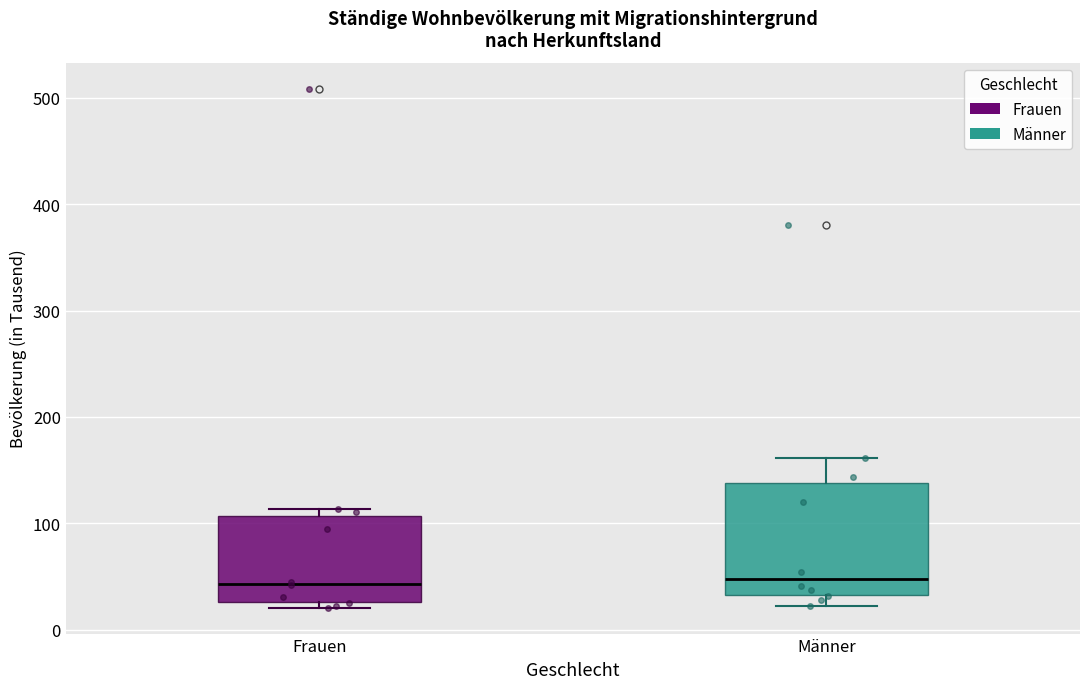

Reading left to right, read every box against the y-axis: the position of its median line, the range the box covers, and the ends of its whiskers. The values are not printed on the chart, so give them approximately, as read against the axis.

Frauen: median 40, box 30 to 110, whiskers 20 to 110 (just above the box's upper edge)
Männer: median 50, box 30 to 140, whiskers 20 to 160